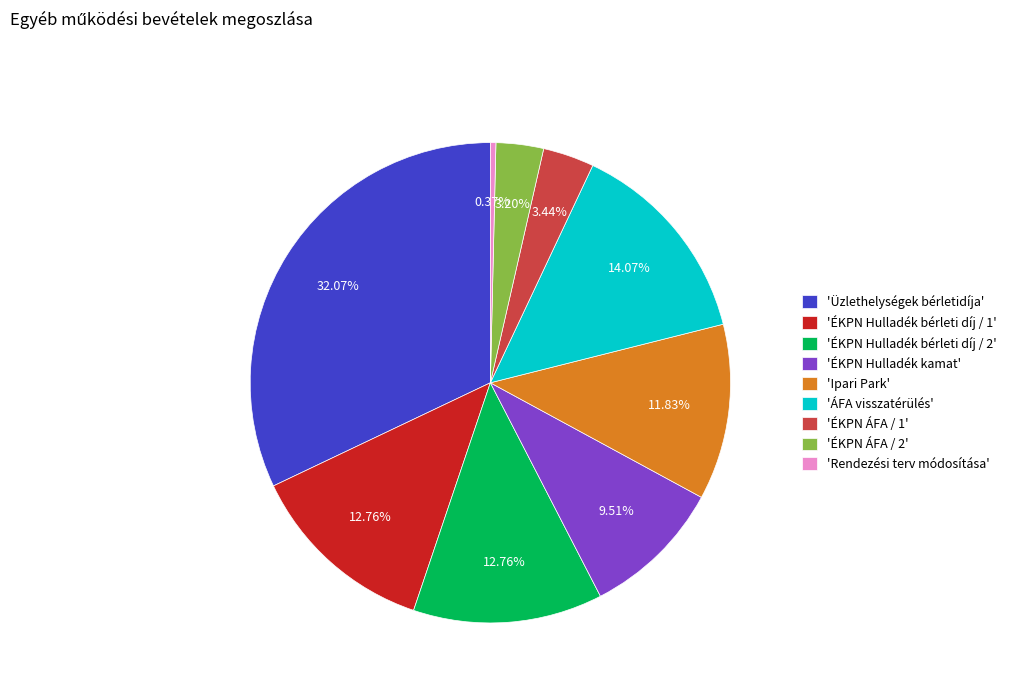

Count the number of slices in the pie.

9